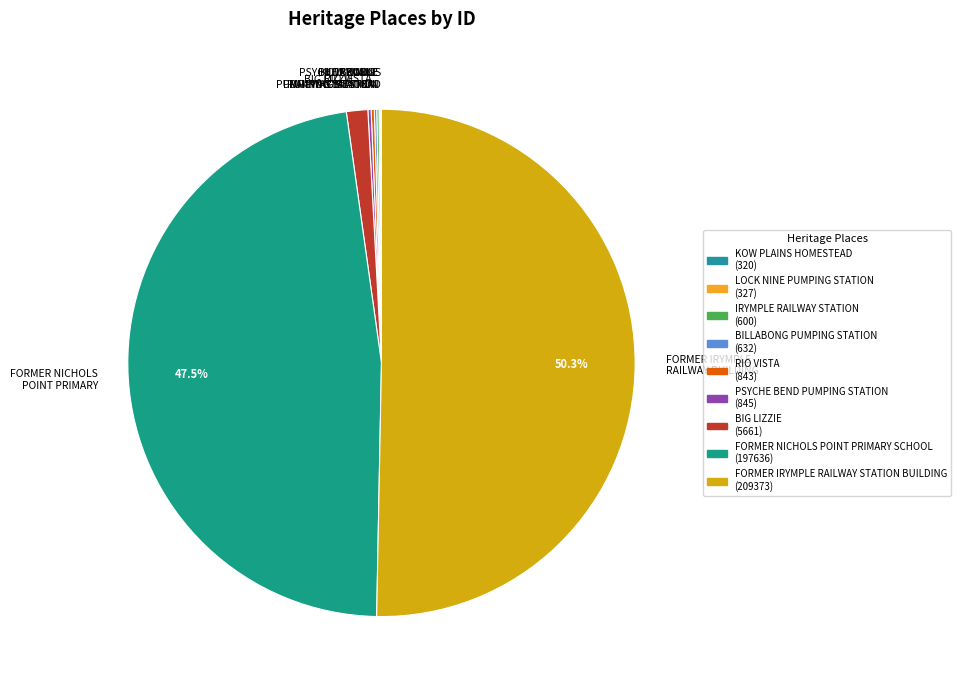

What portion of the pie excludes FORMER NICHOLS POINT PRIMARY?

52.5%